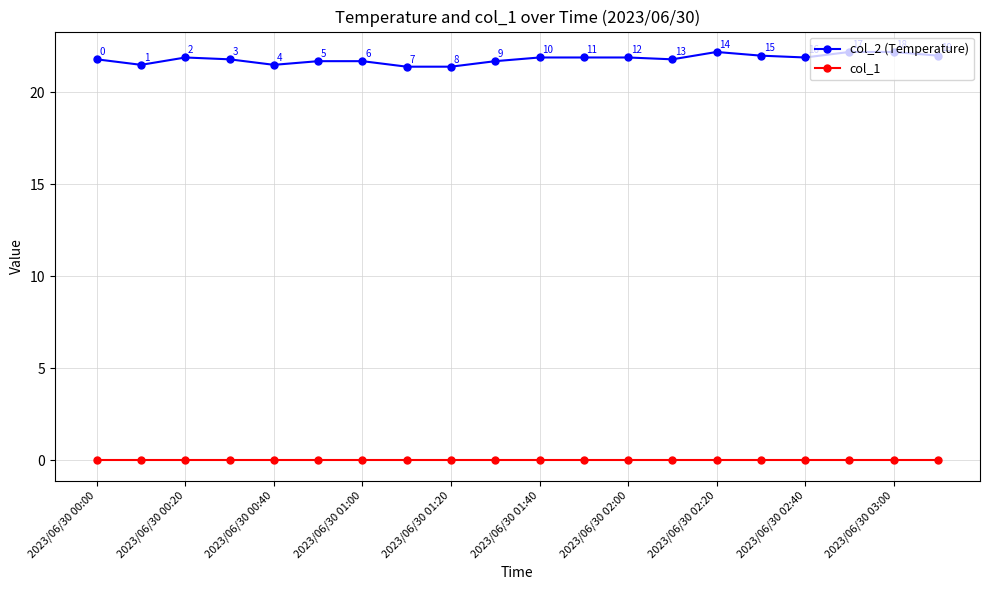

Which series has the largest total across all categories?

col_2 (Temperature)